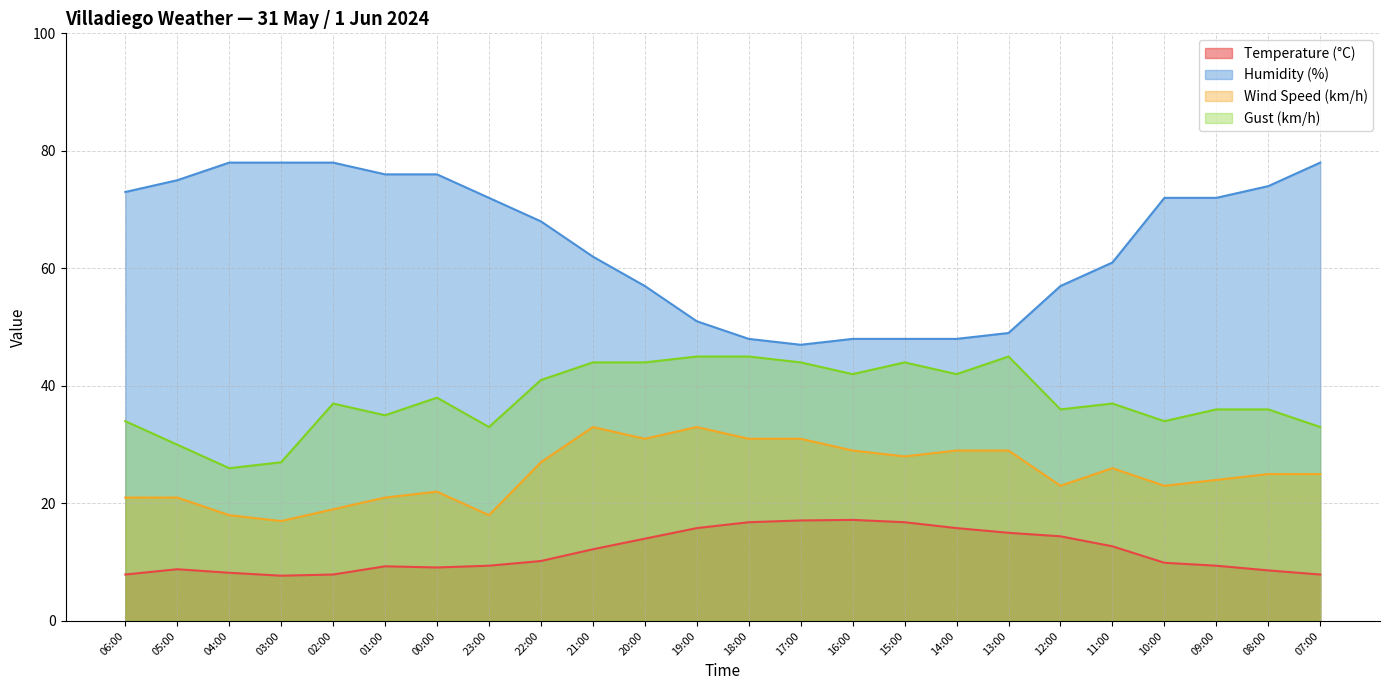

True or false: Gust (km/h) has a value of 44.0 at 21:00.

True